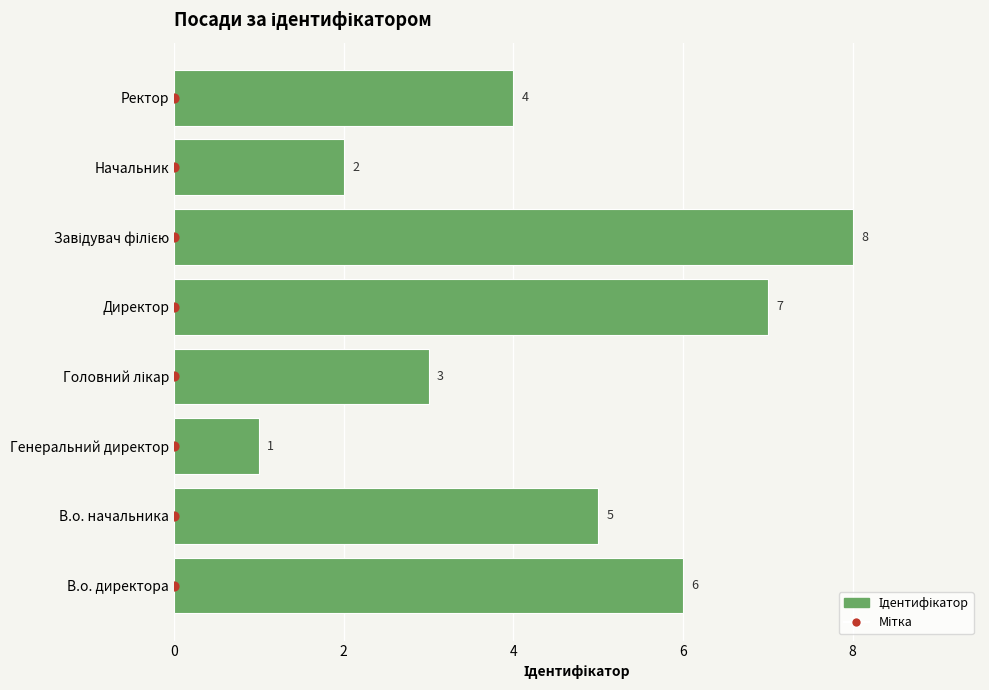

Which series contains the highest Y value?

Ідентифікатор